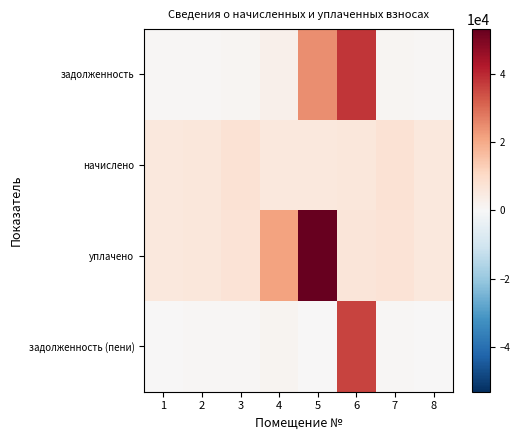

List the series in order of their peak value, highest first.

уплачено, задолженность, задолженность (пени), начислено